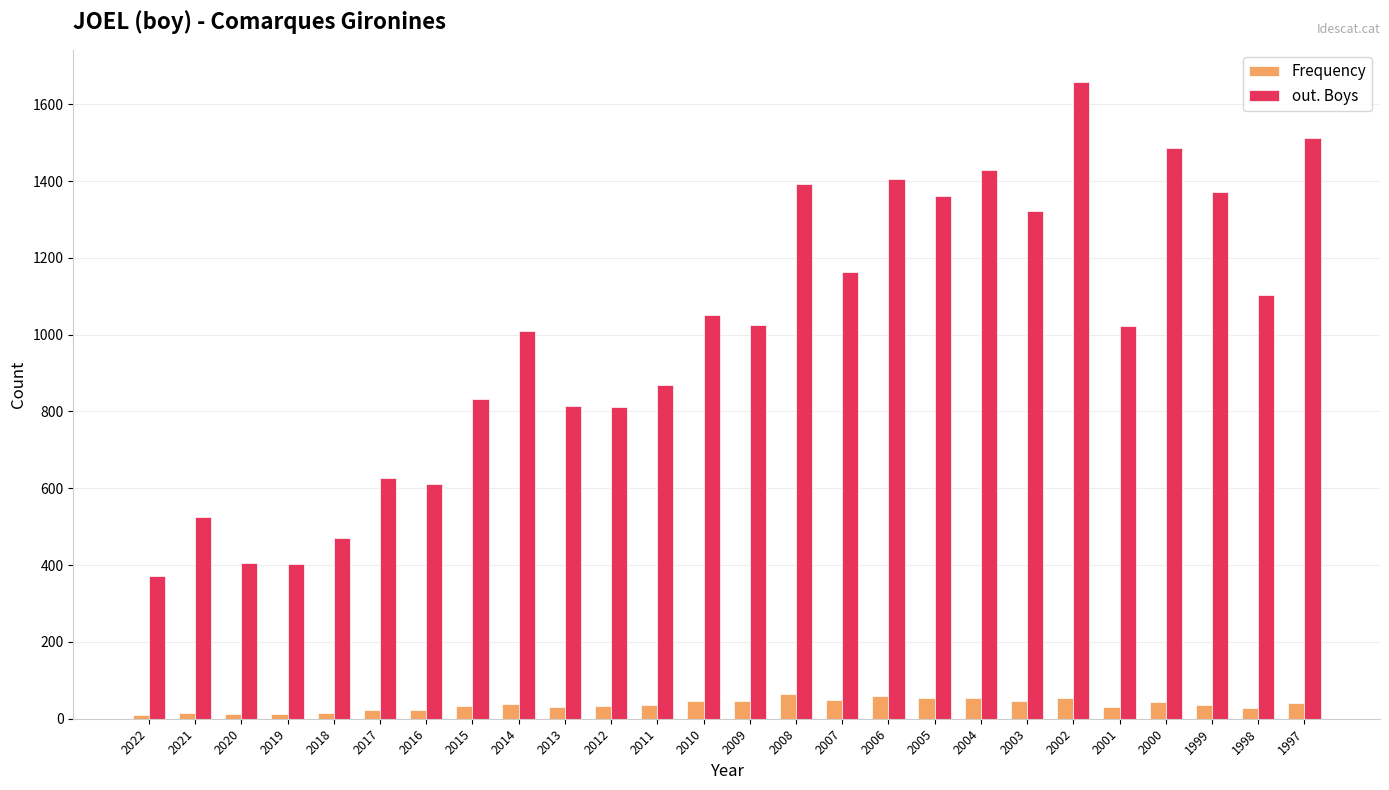

What is the approximate value of out. Boys at 2005?

1362